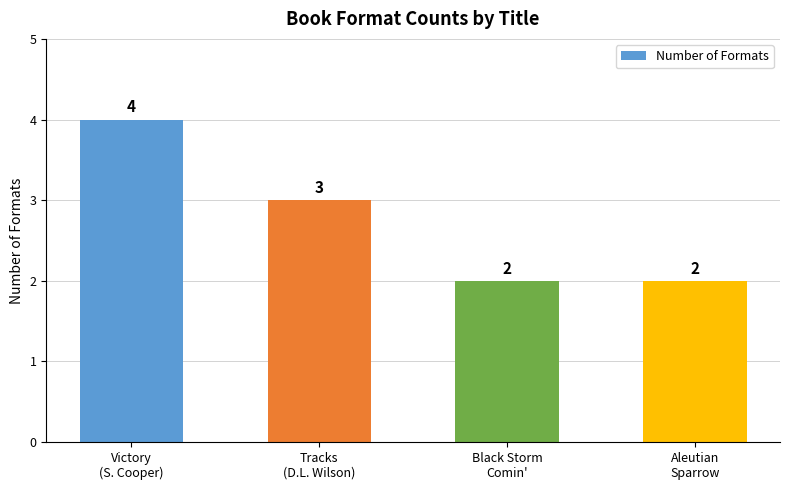

What is the value of the 4th bar from the left?

2